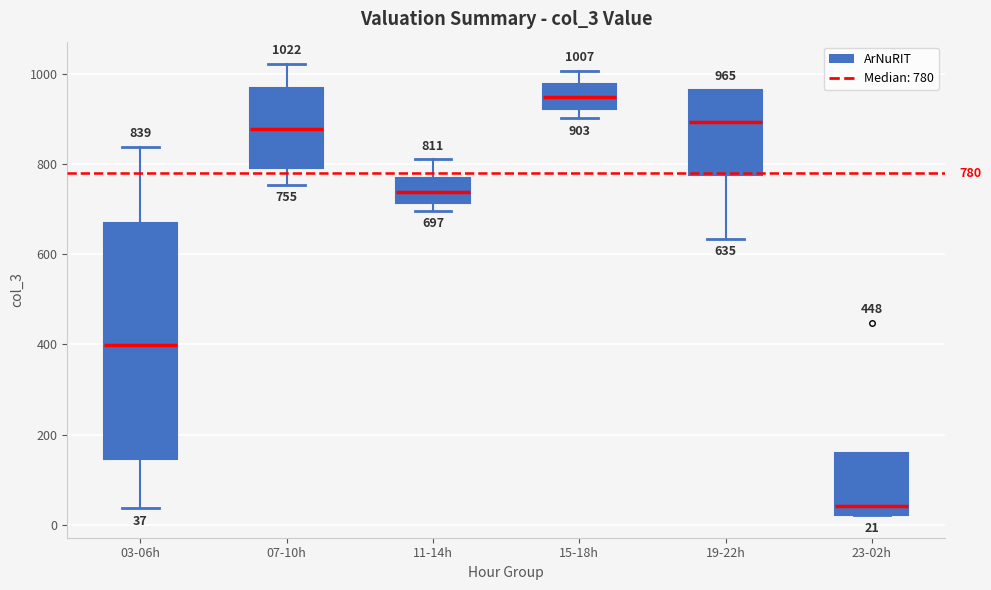

Comparing the boxes themselves (not the whiskers), which one is the tallest?

03-06h